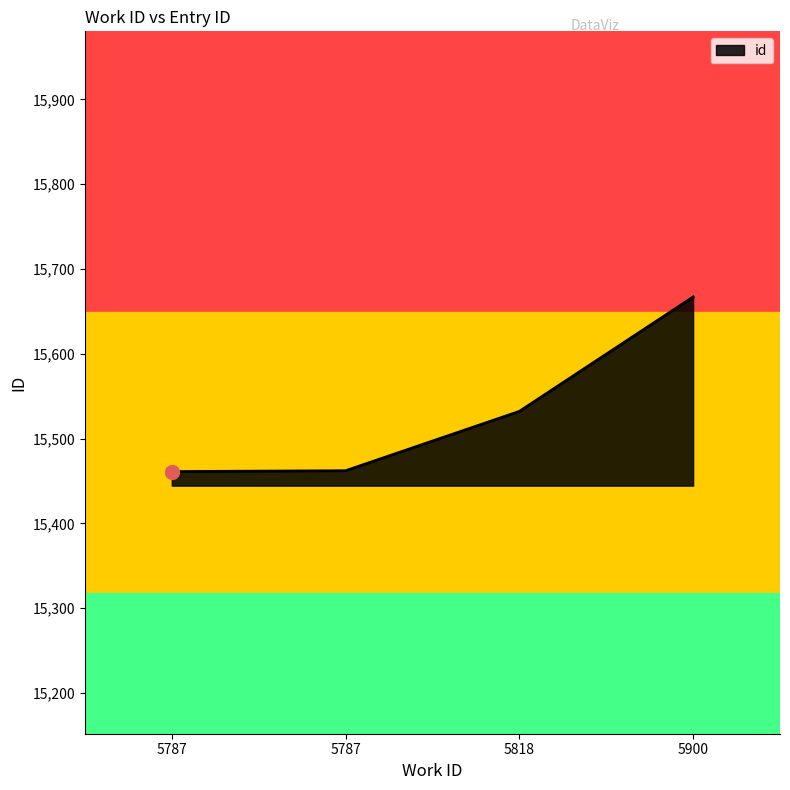

What is the ratio of the value at 5818 to the value at 5787?

1.0